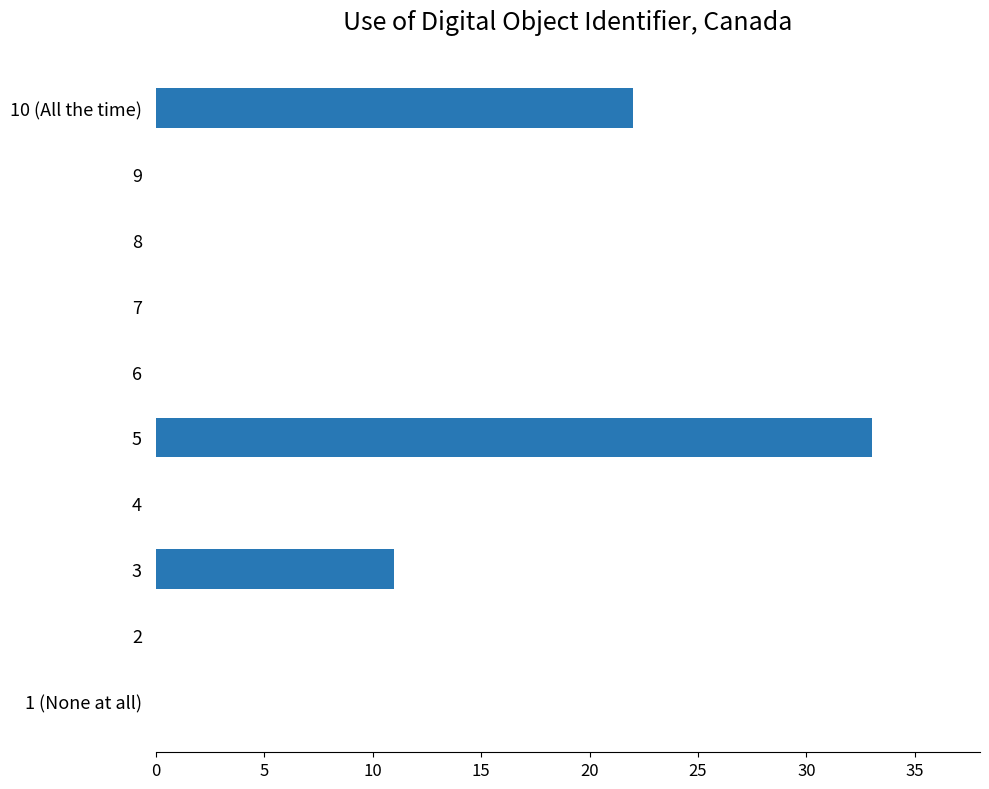

What is the sum of all values?

66